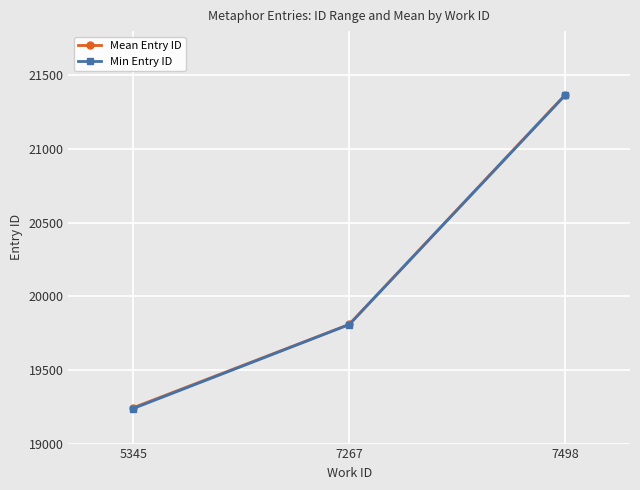

What is the average value of the Mean Entry ID series?

20140.3